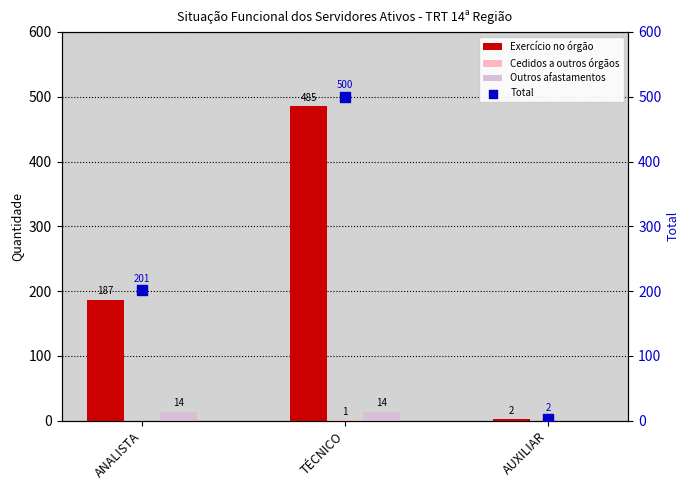

Which series has the largest total across all categories?

Total